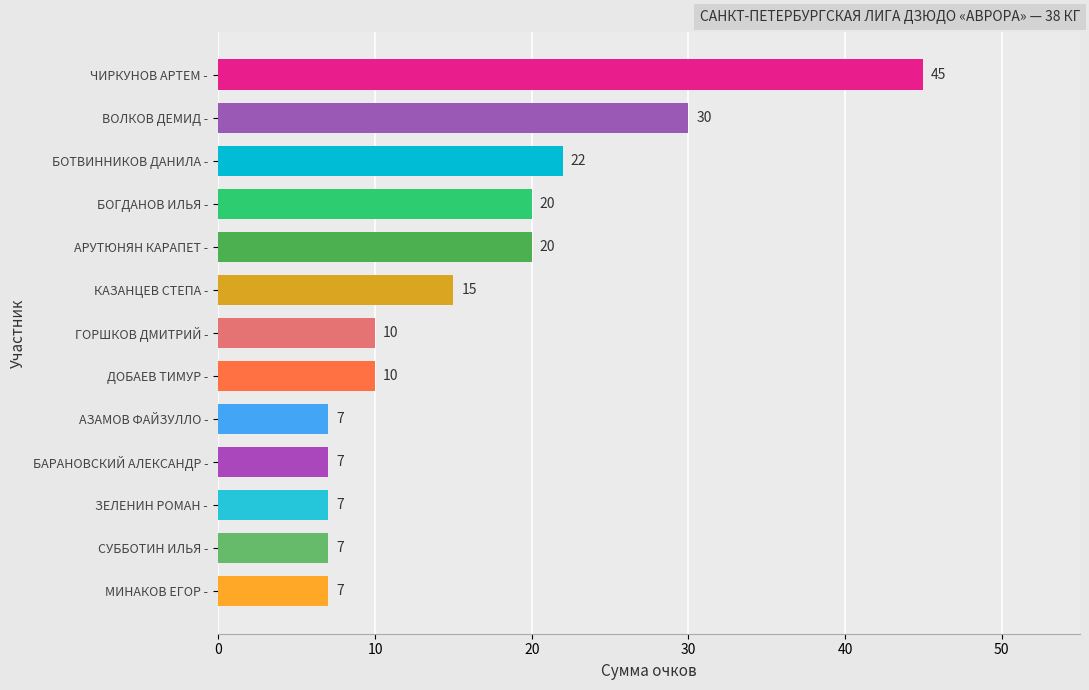

How many data points are less than 10?

5